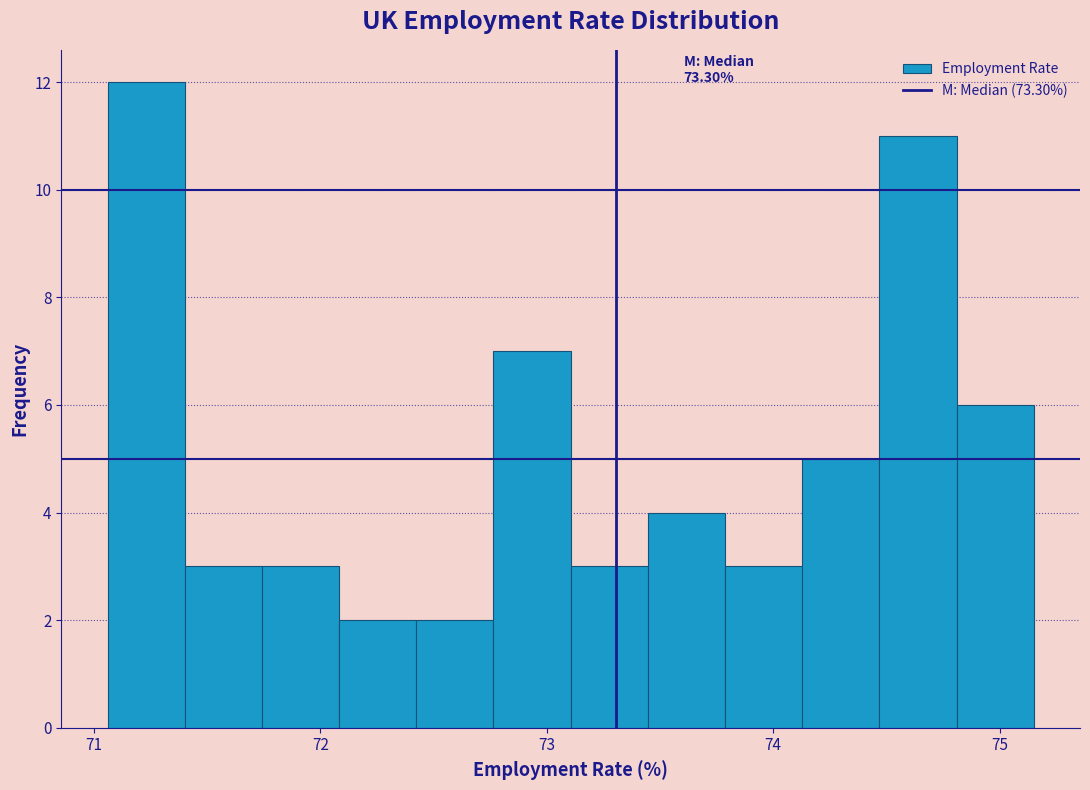

Read against the x-axis, roughly where is the centre of the tallest bar?

71.2